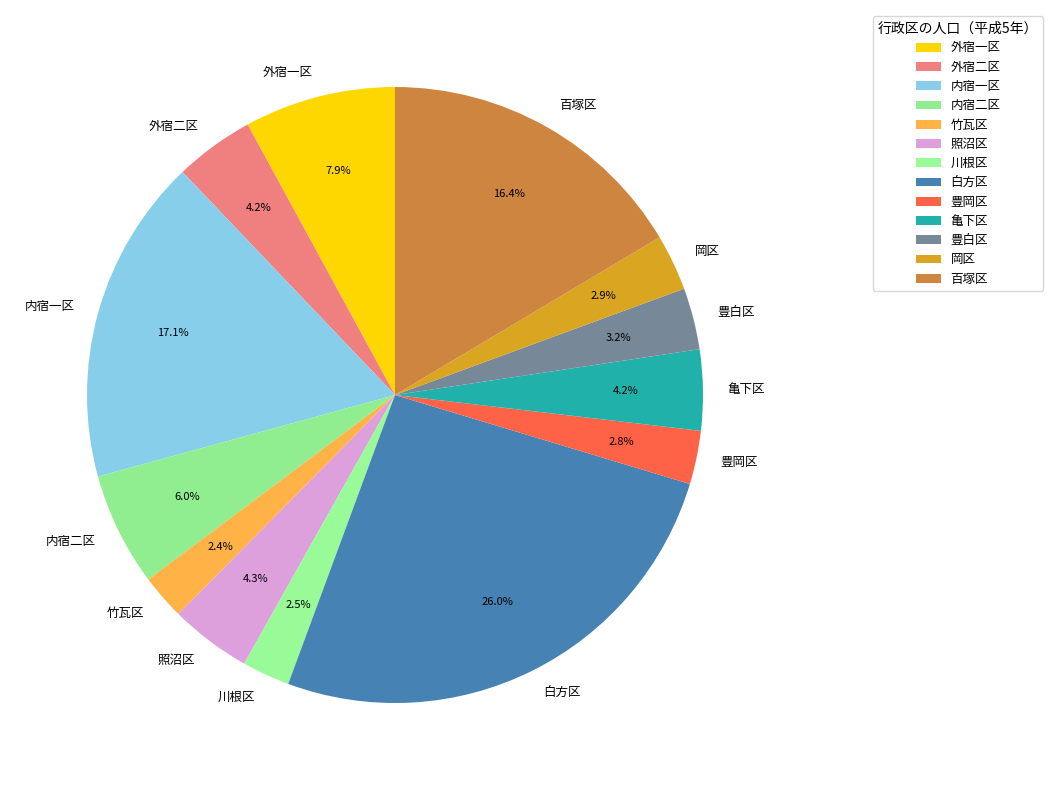

Do 外宿二区 and 岡区 together represent more than half of the pie?

No